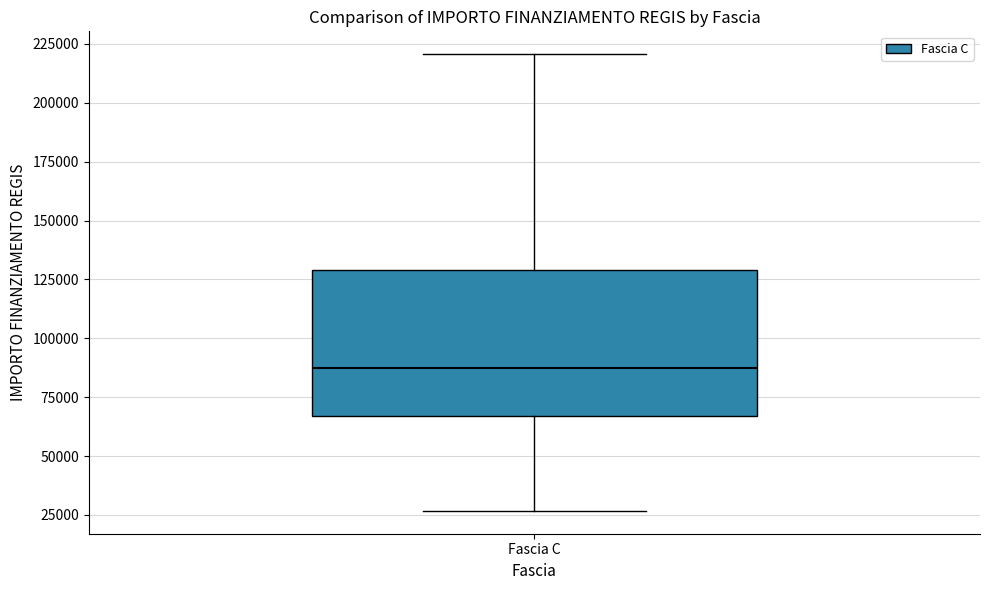

Read this box plot against the y-axis: the position of the median line, the range covered by the box, and the ends of both whiskers. The values are not printed on the chart, so give them approximately, as read against the axis.

median 85000, box 65000 to 130000, whiskers 25000 to 220000